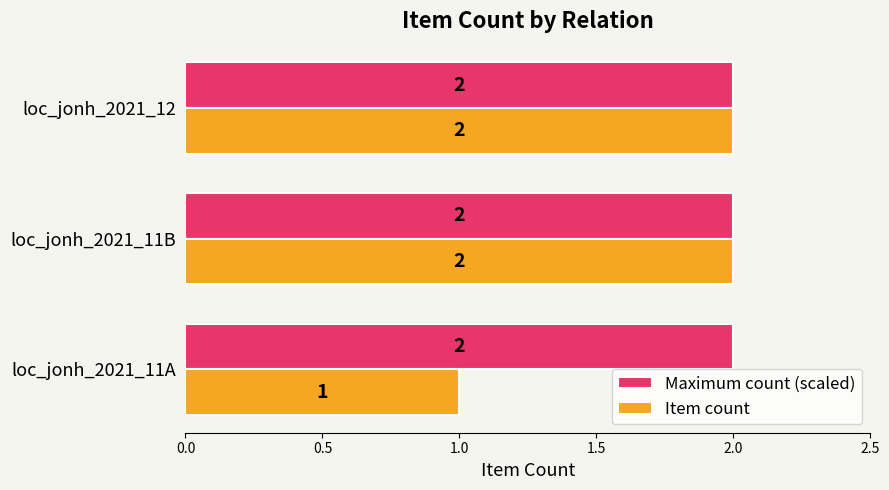

What is the average value of the Maximum count (scaled) series?

2